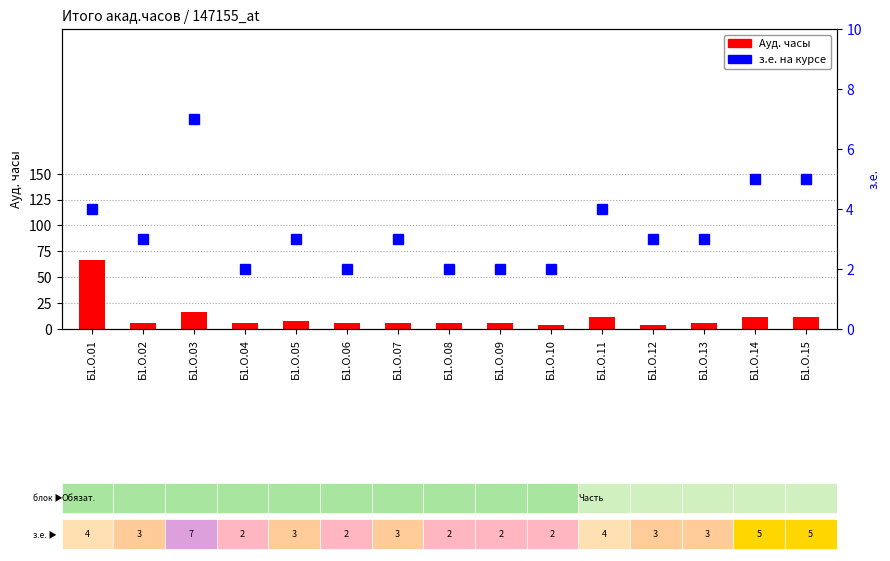

Which category has the lowest value in the Ауд. часы series?

Б1.О.10